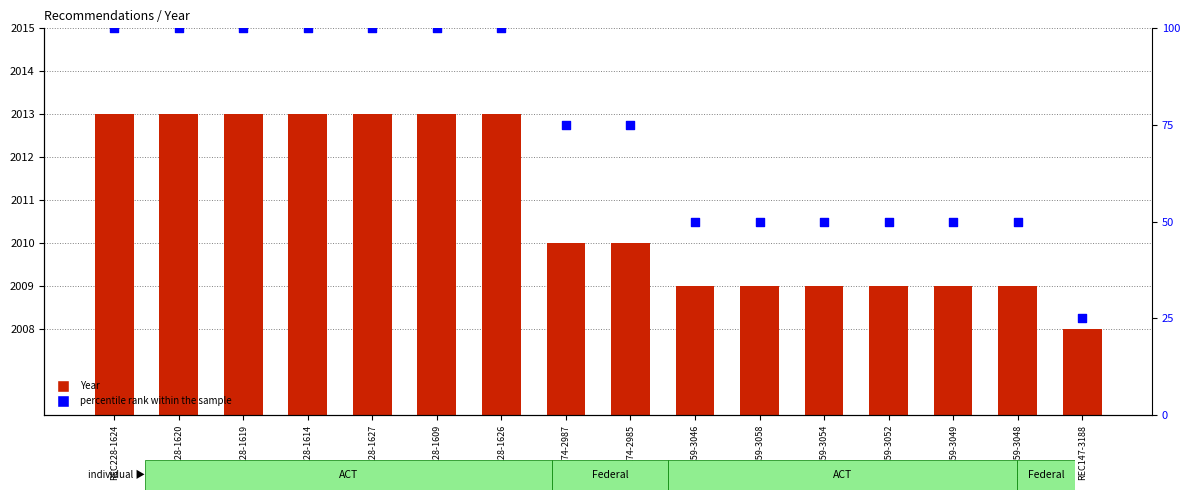

At which category is the sum across all series the highest?

REC228-1624